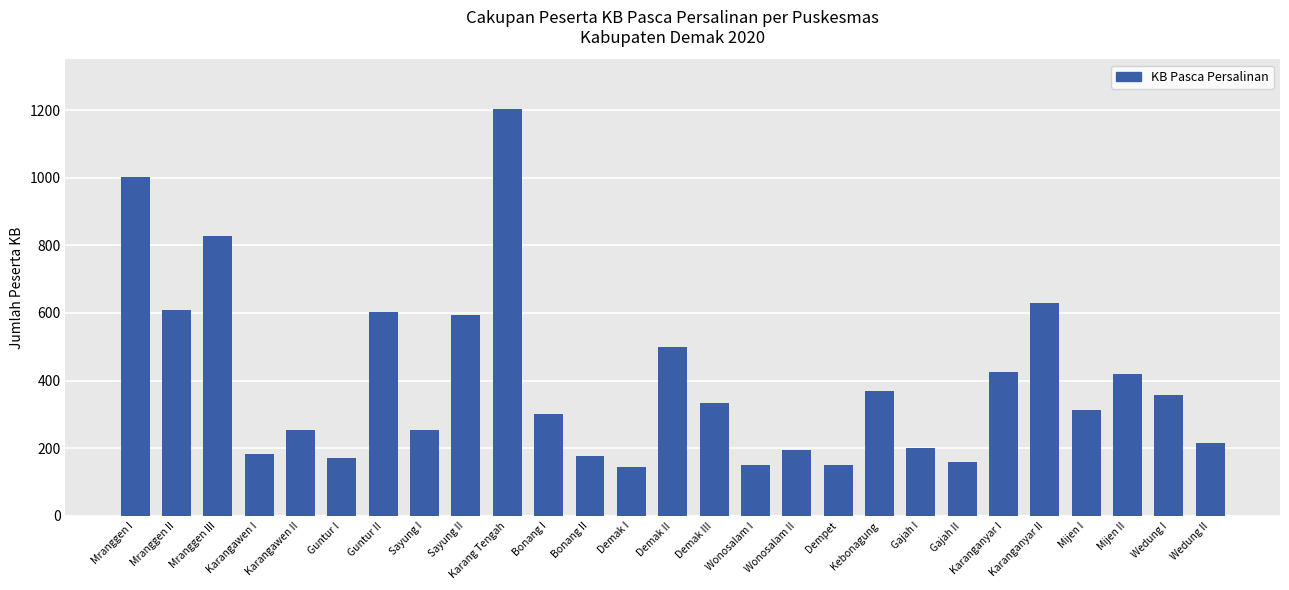

How many values are below 313?

13